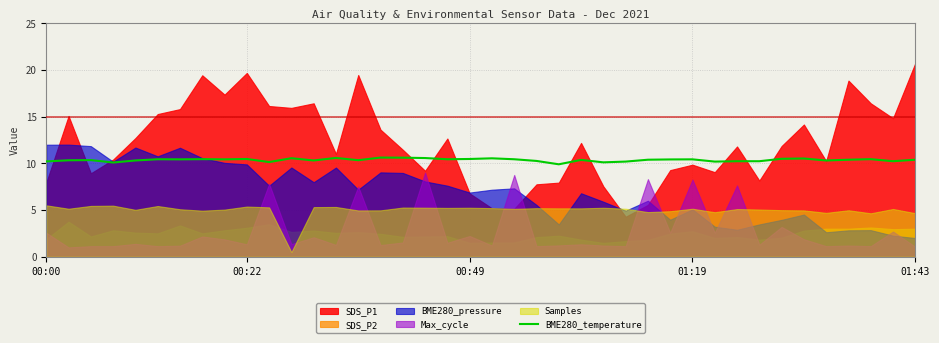

At which label is the value closest to 10?

01:19